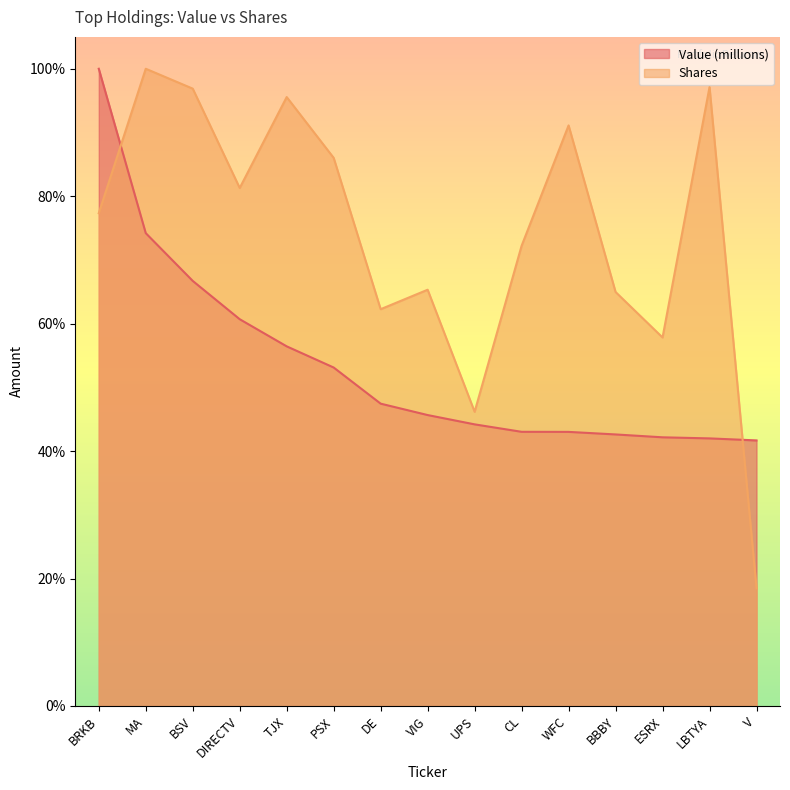

What is the minimum value shown in the chart?

0.2